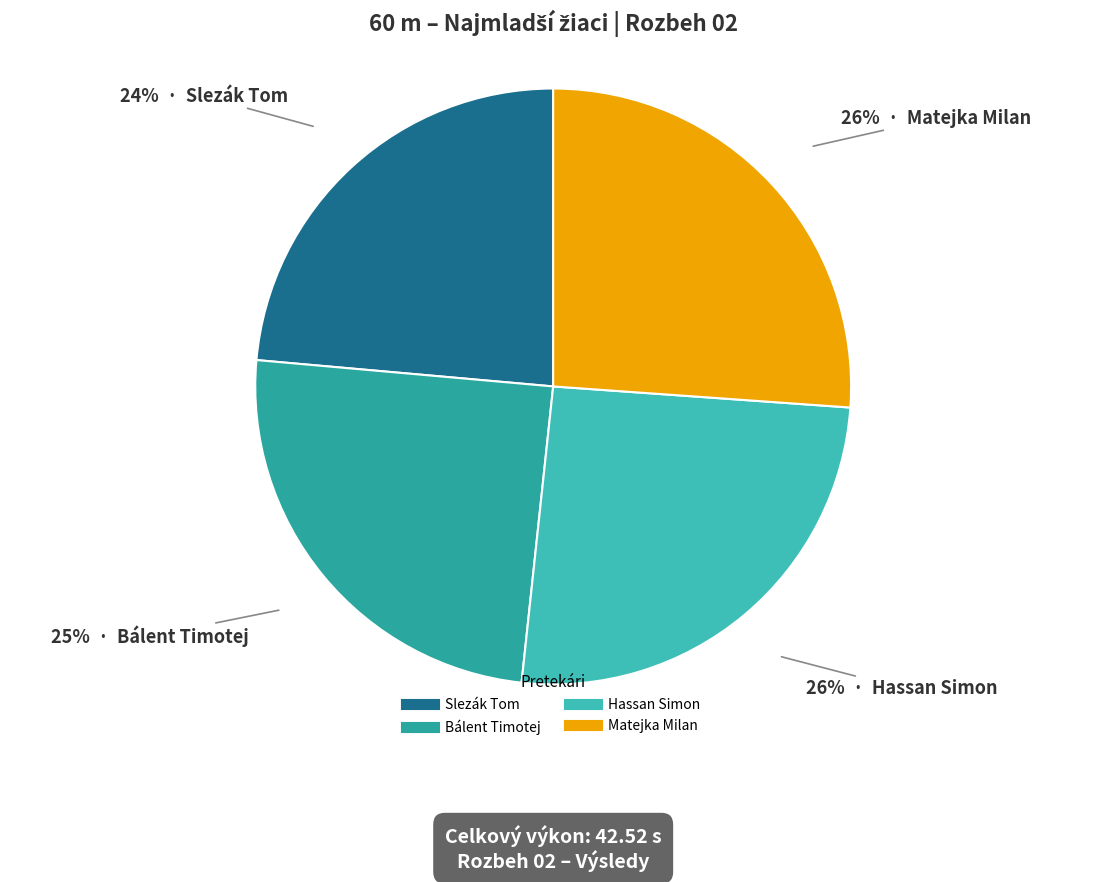

True or false: Matejka Milan accounts for 26% of the total.

True